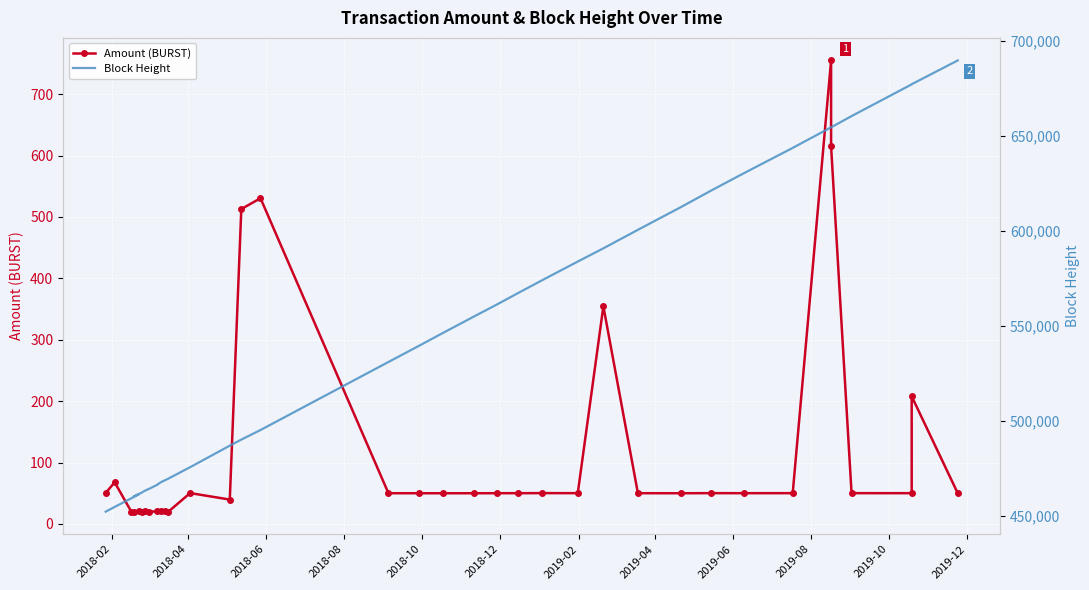

What are all the series names shown in the legend?

Amount (BURST), Block Height